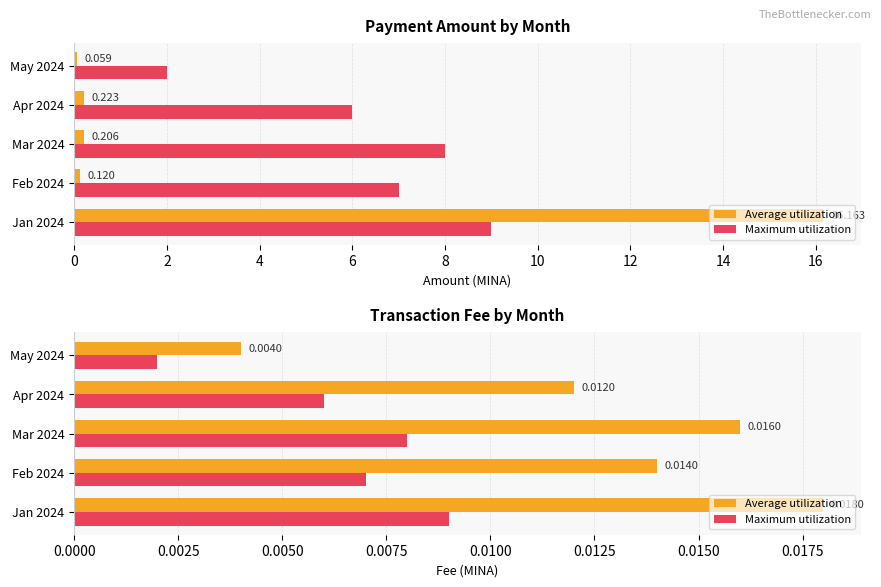

How many distinct data groups are displayed?

2